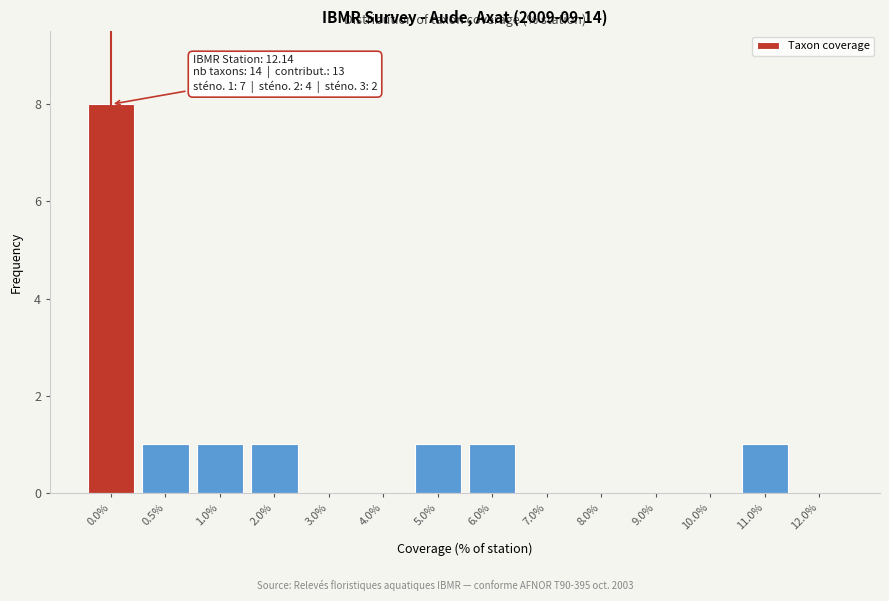

Reading left to right, extract all data points from this chart.

0.0%=8	0.5%=1	1.0%=1	2.0%=1	3.0%=0	4.0%=0	5.0%=1	6.0%=1	7.0%=0	8.0%=0	9.0%=0	10.0%=0	11.0%=1	12.0%=0